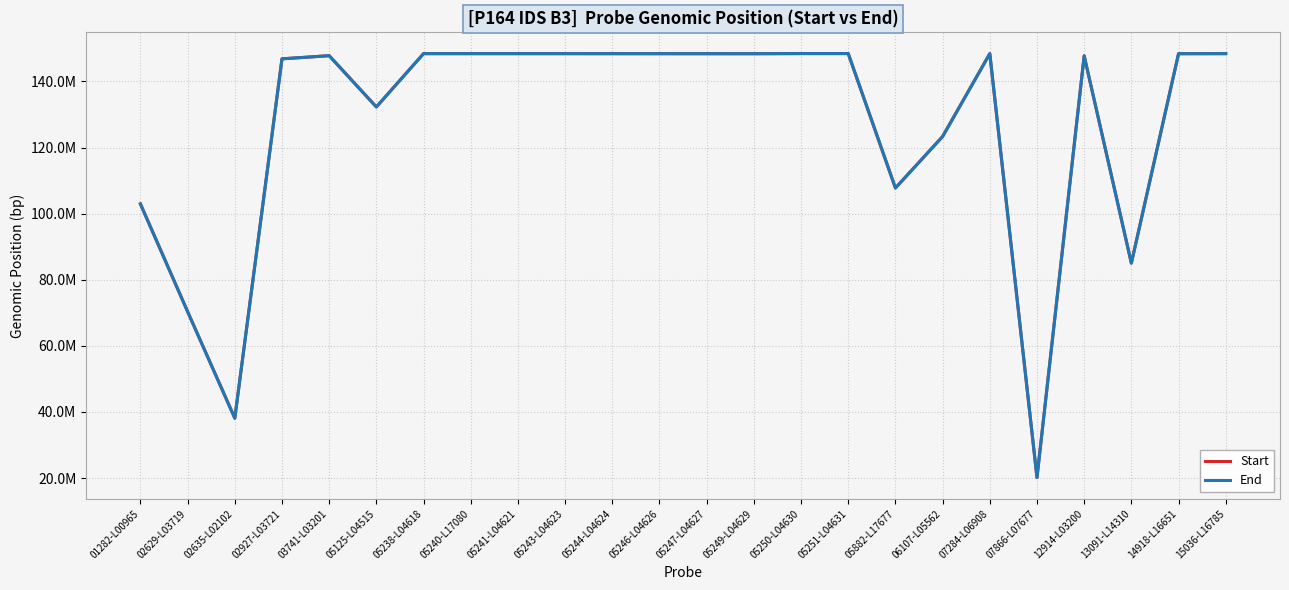

What are all the series names shown in the legend?

Start, End